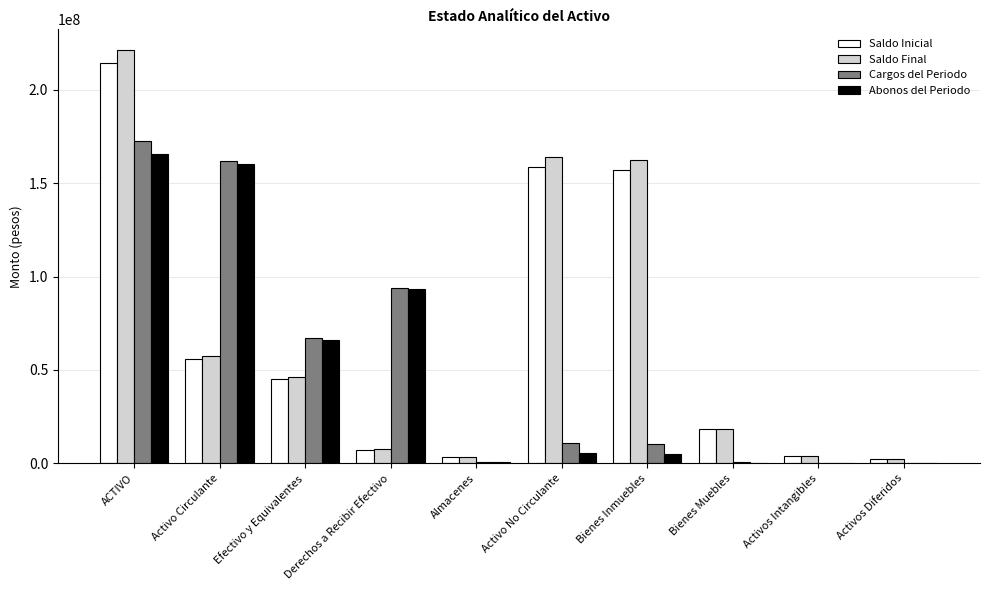

The Abonos del Periodo series shows 291136120.1 at ACTIVO. True or false?

False